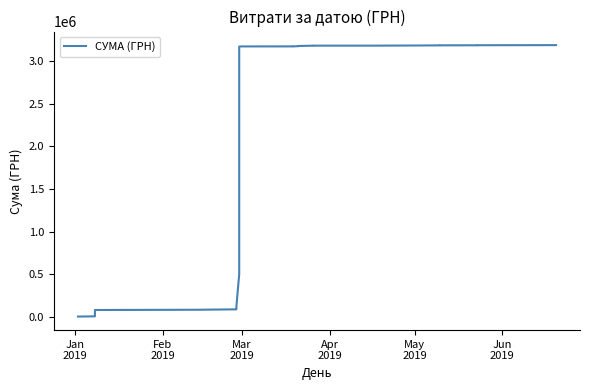

True or false: the data has more than 2 interior local peaks.

False